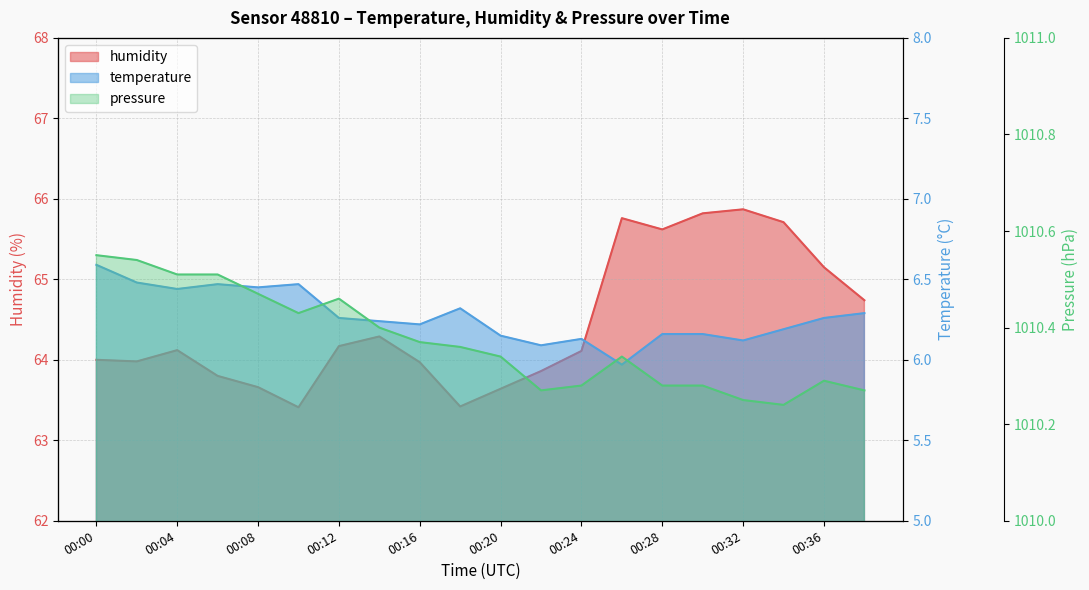

True or false: pressure has a value of 1739.6 at 00:16.

False